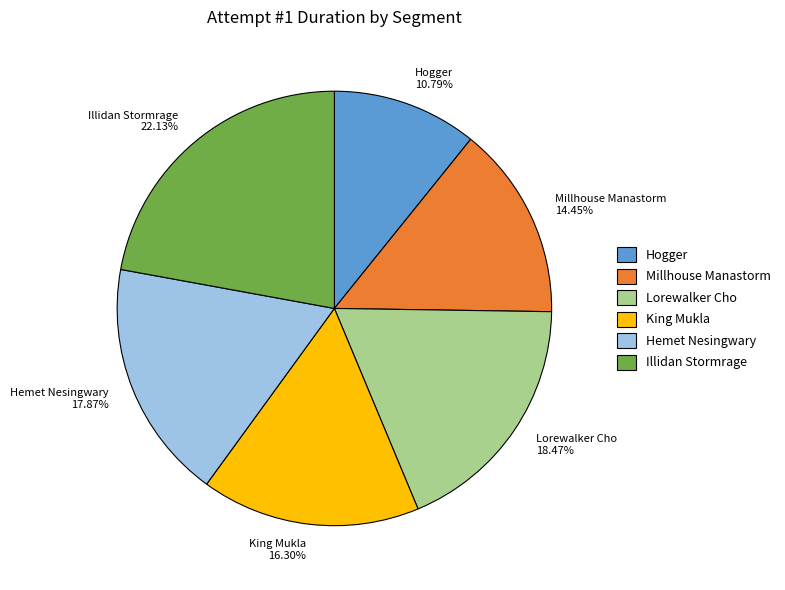

Which has a higher value, Illidan Stormrage 22.13% or King Mukla 16.30%?

Illidan Stormrage 22.13%